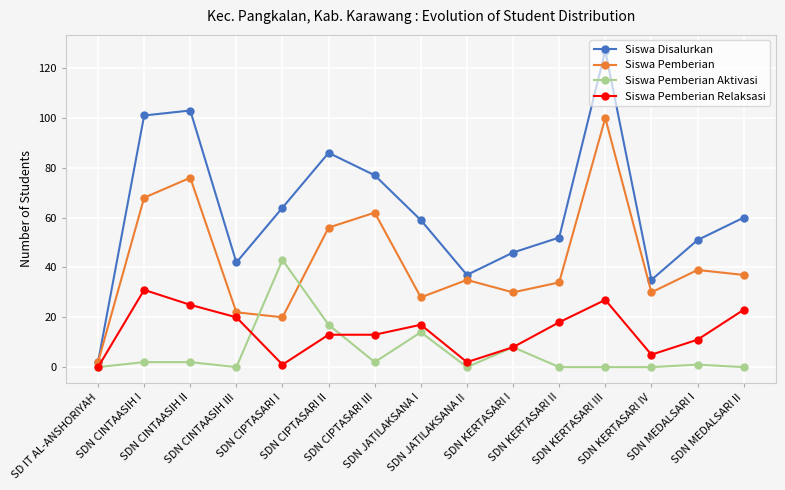

What position from the left is SDN CIPTASARI III?

7